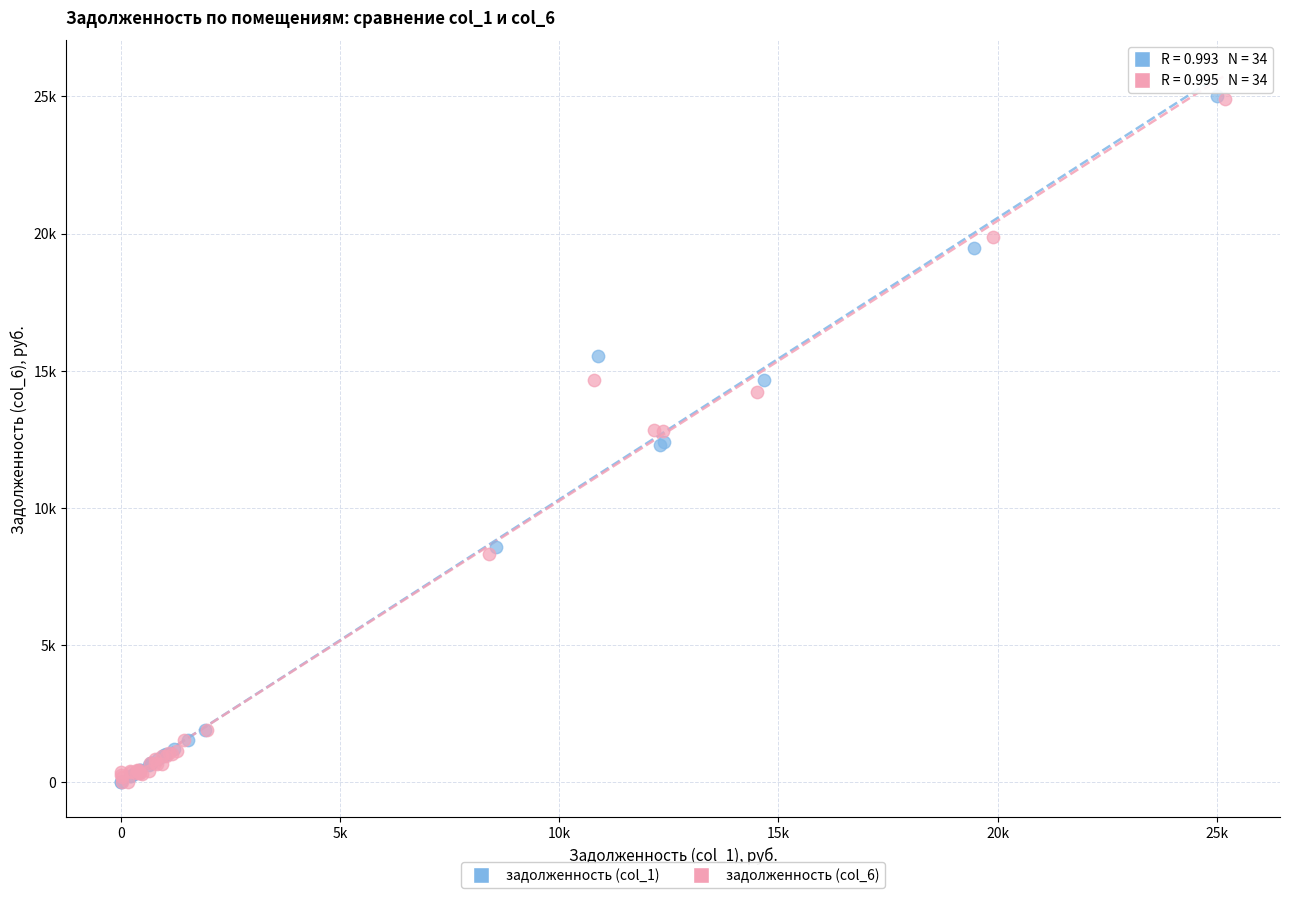

What are all the series names shown in the legend?

задолженность (col_1), задолженность (col_6)